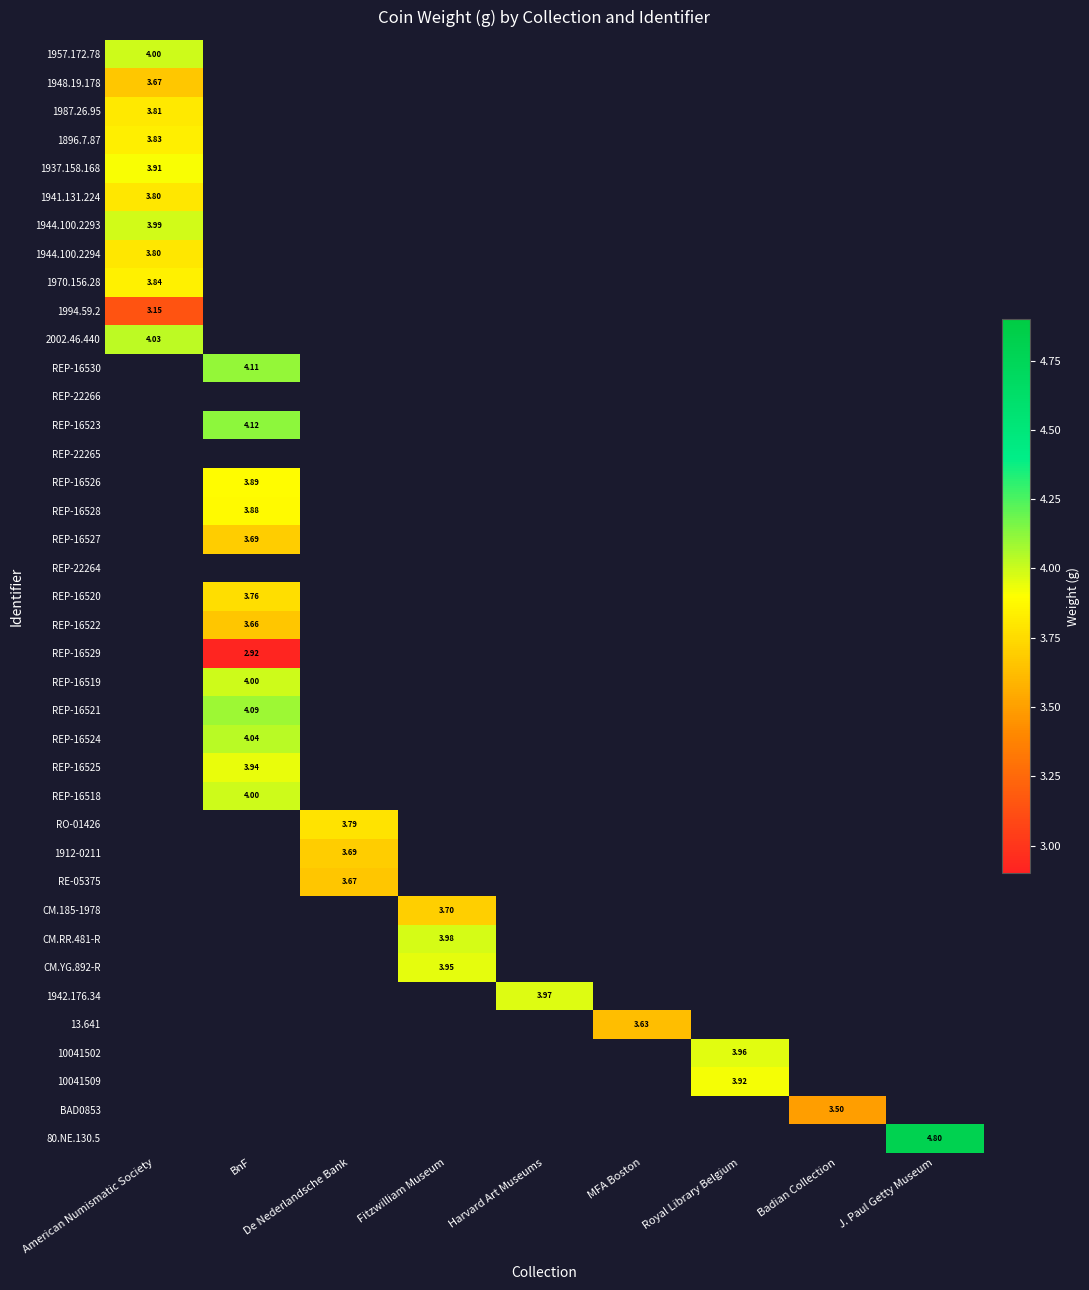

How many positive values does the 1987.26.95 series have?

1